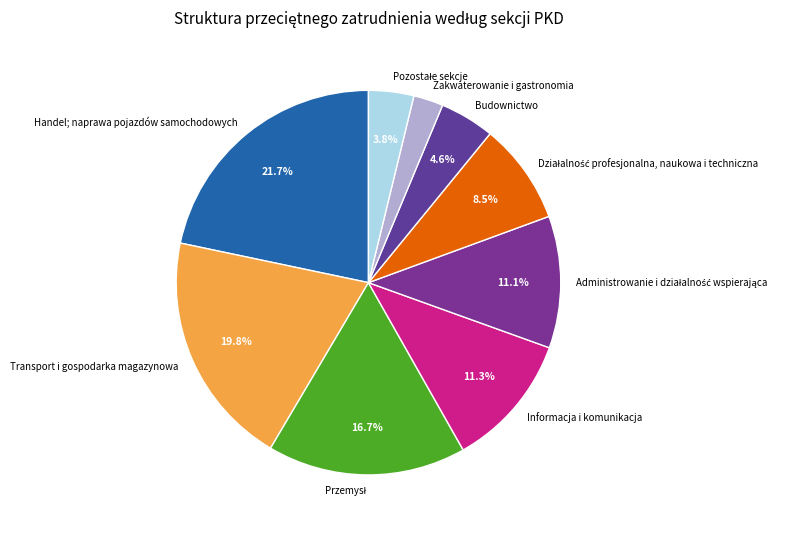

Do Budownictwo and Zakwaterowanie i gastronomia together represent more than half of the pie?

No